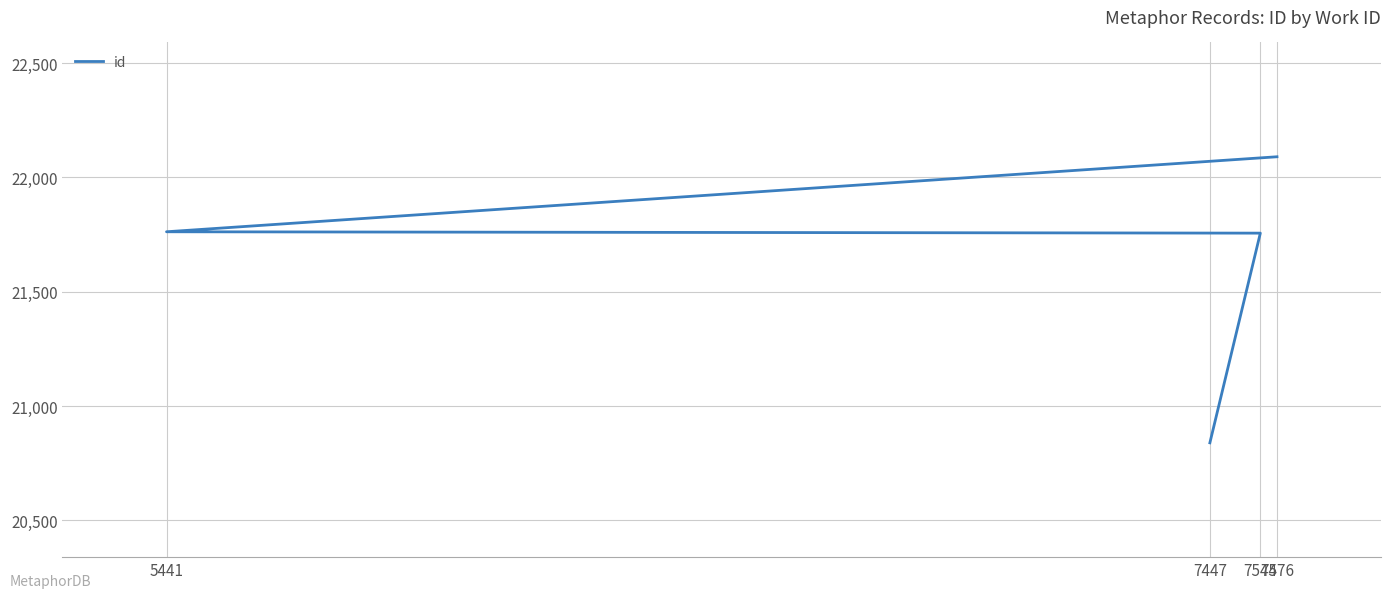

Rank the categories by value from highest to lowest.

7576, 5441, 7544, 7447